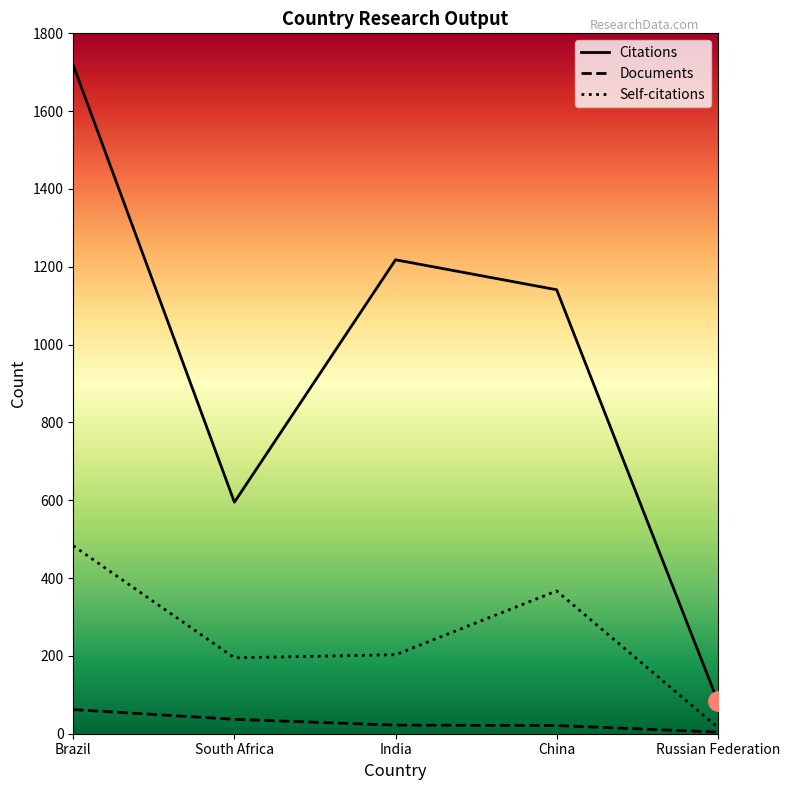

Where does the Documents series first go above 22?

Brazil